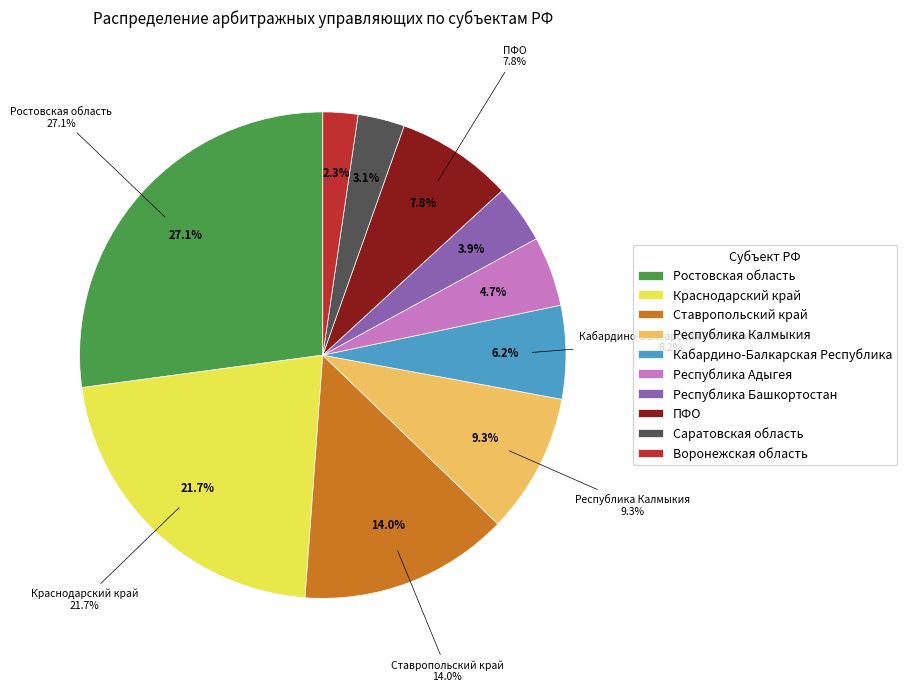

True or false: Ставропольский край accounts for 24% of the total.

False